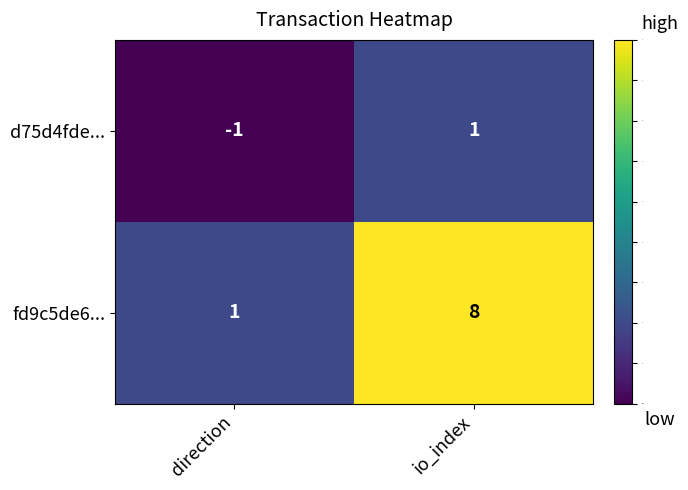

Reading right to left, transcribe all the data shown in this chart.

d75d4fde...: 1	-1
fd9c5de6...: 8	1